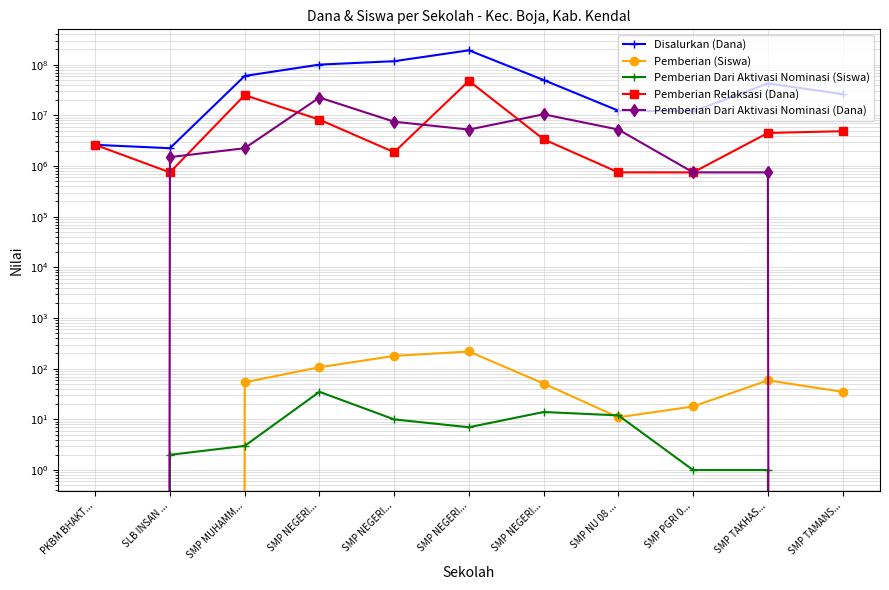

True or false: Pemberian Dari Aktivasi Nominasi (Dana) and Disalurkan (Dana) intersect in this chart.

False